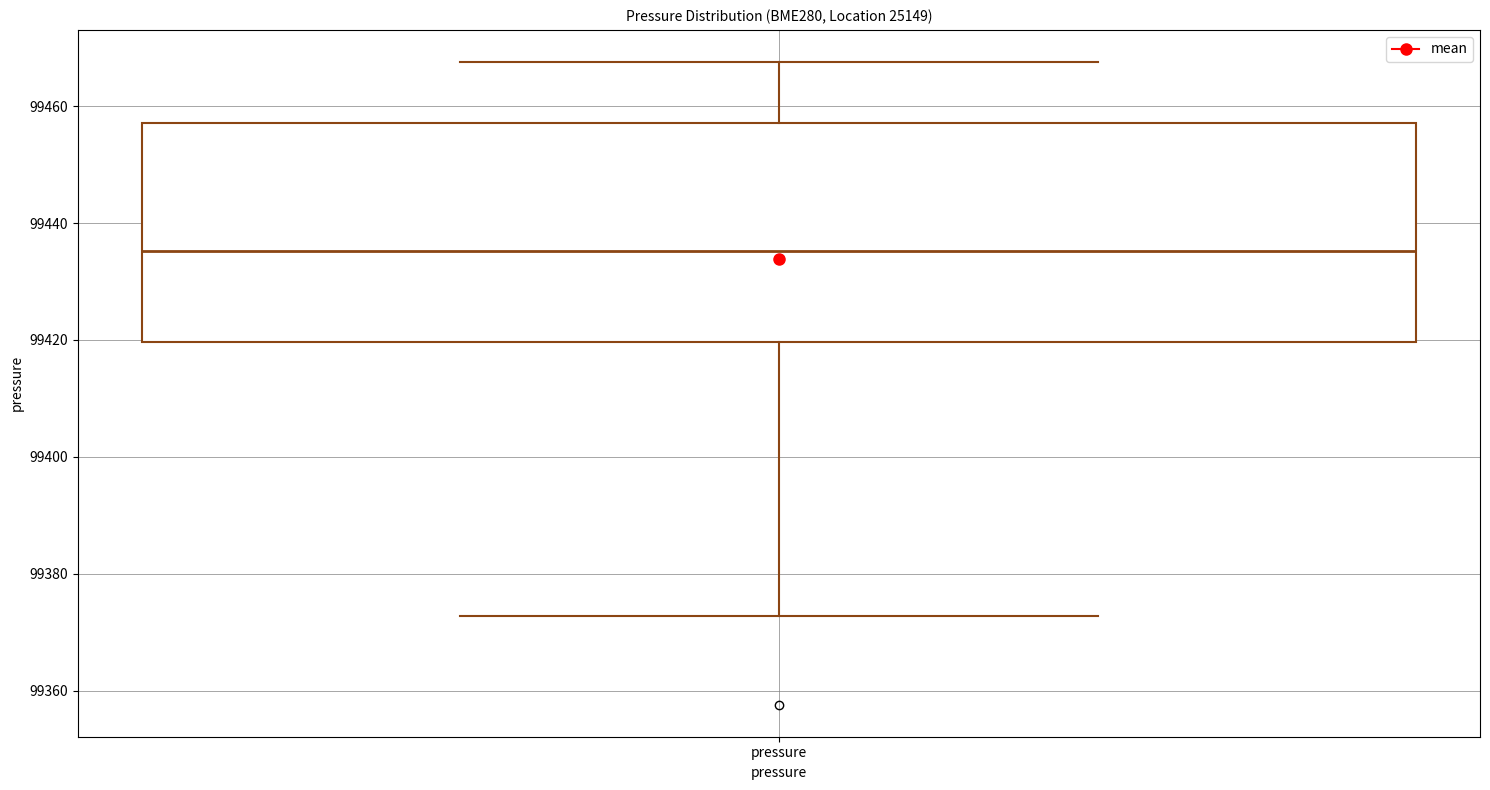

Where does the median line of the box for pressure sit on the y-axis? The values are not printed on the chart, so give them approximately, as read against the axis.

99436